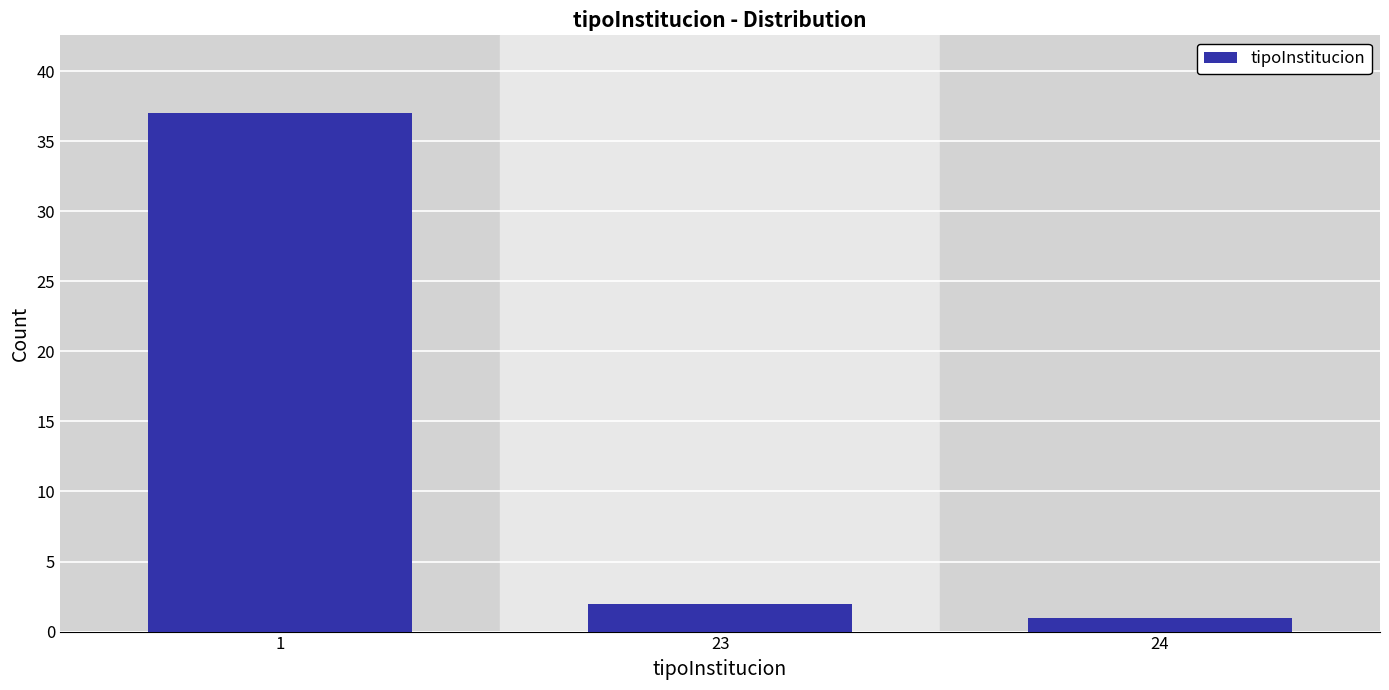

Reading right to left, transcribe all the data shown in this chart.

24=1	23=2	1=37